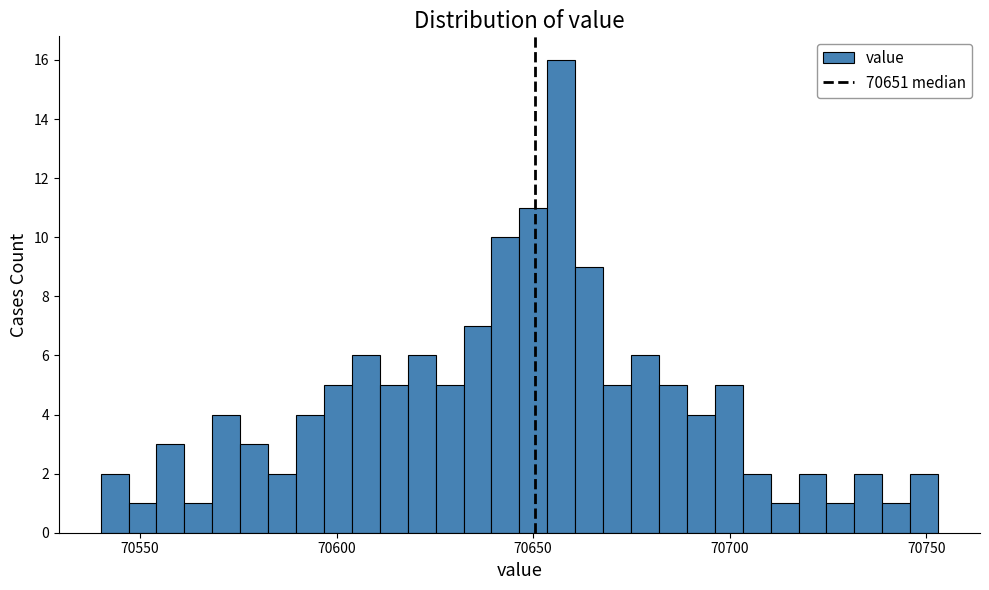

Around what value on the x-axis is the tallest bar? Give the approximate position of its centre, as read against the axis.

70655